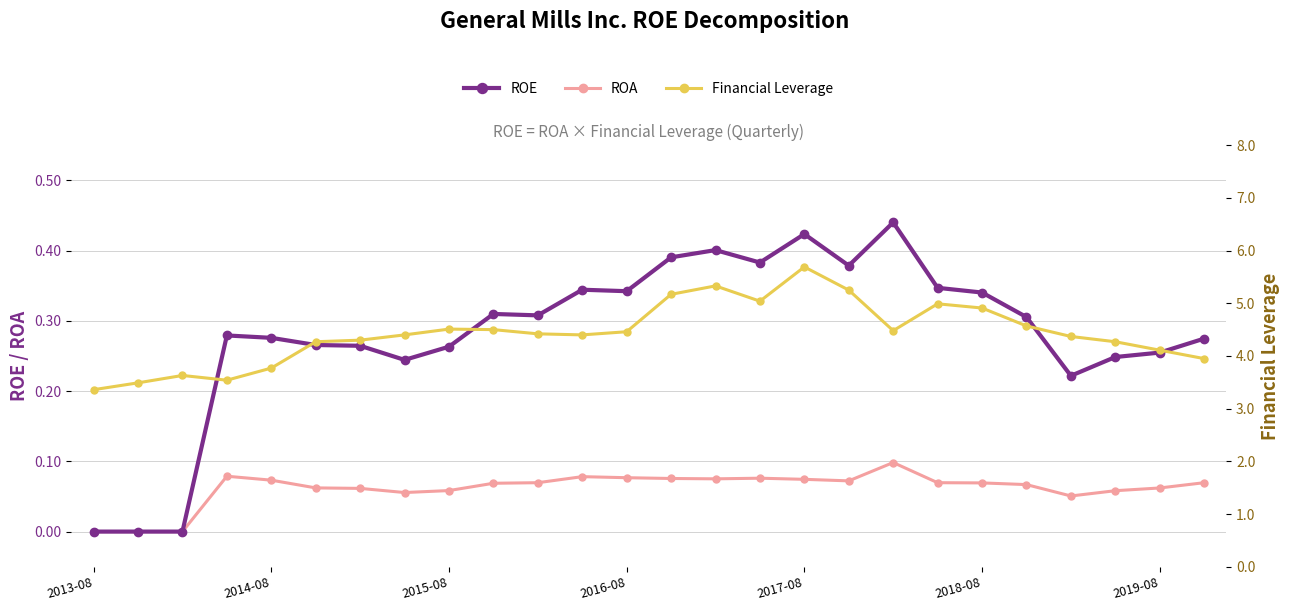

What is the highest value of the Financial Leverage series?

5.7